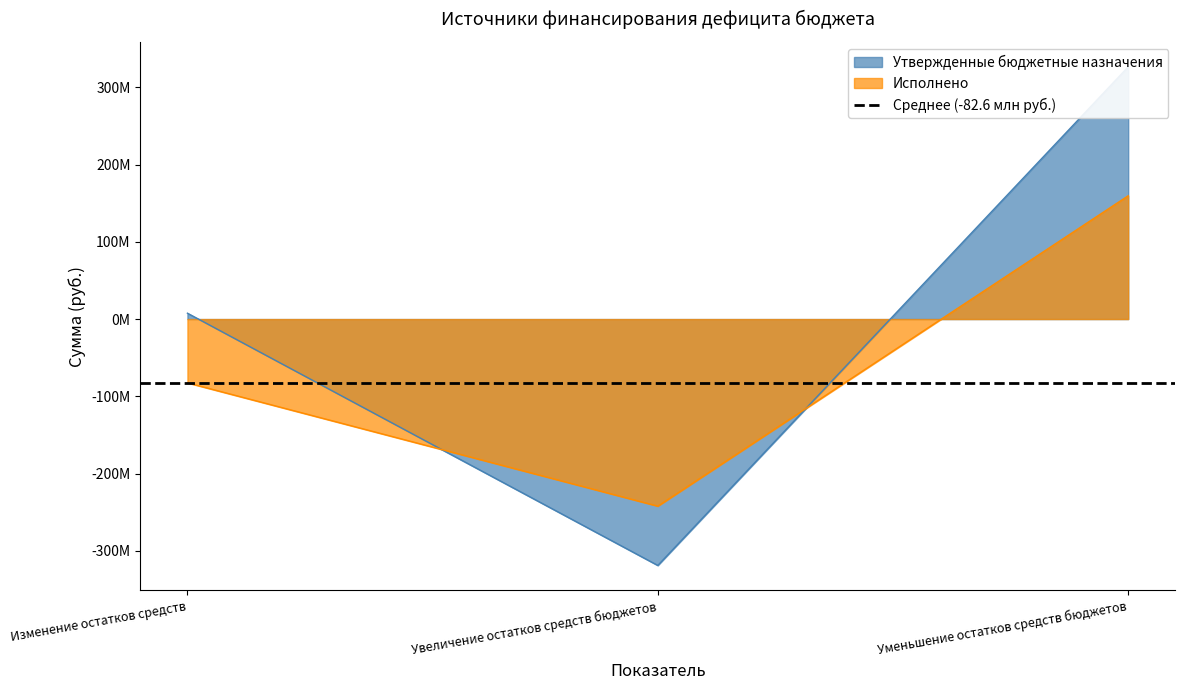

Count the number of data series in this chart.

2